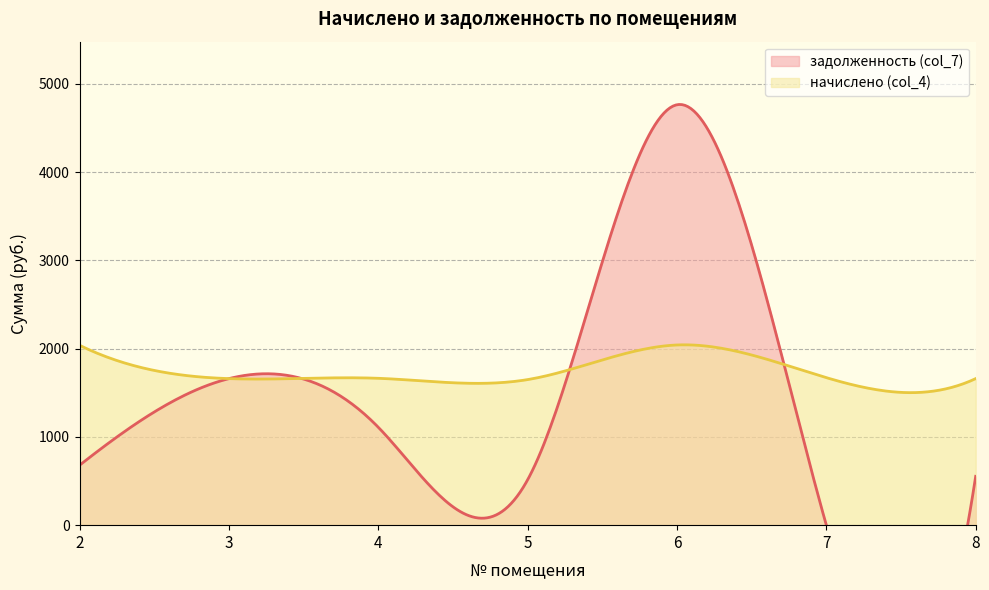

True or false: начислено (col_4) has a value of 1660.7 at 8.

True